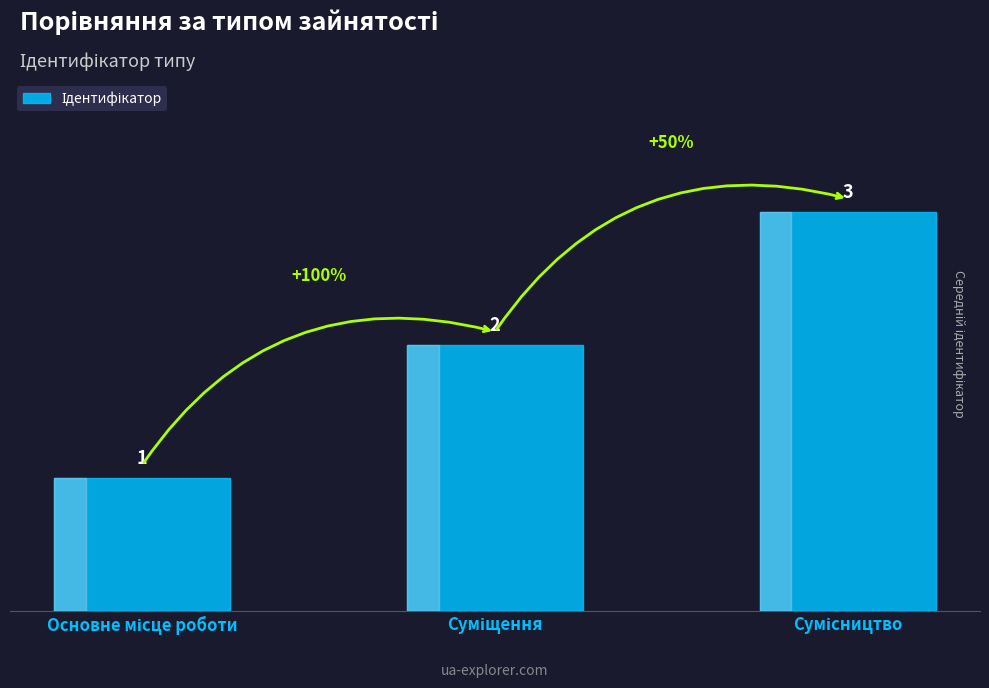

What is the sum of all values?

6